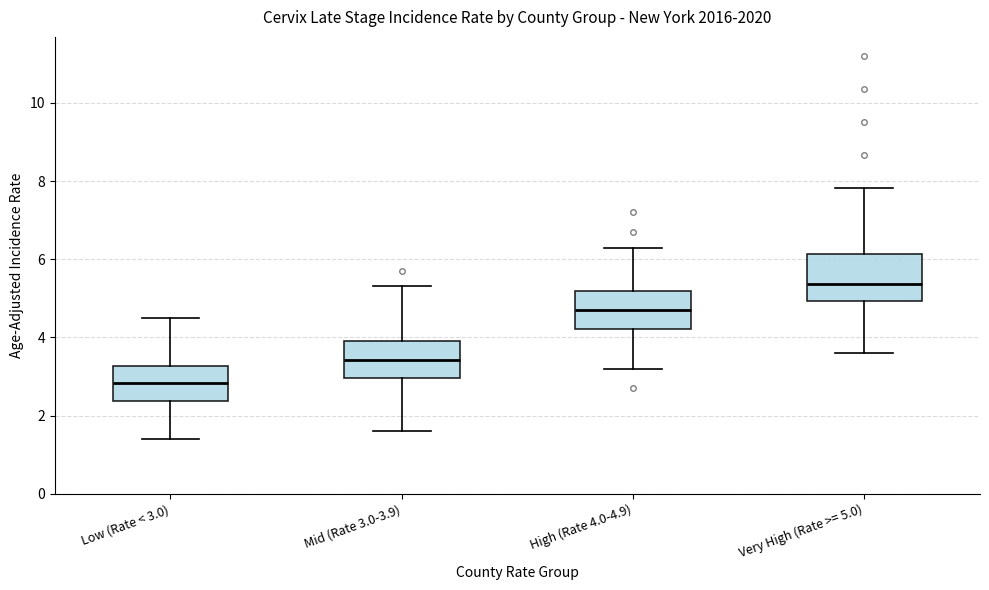

Which box's median line is the lowest?

Low (Rate < 3.0)